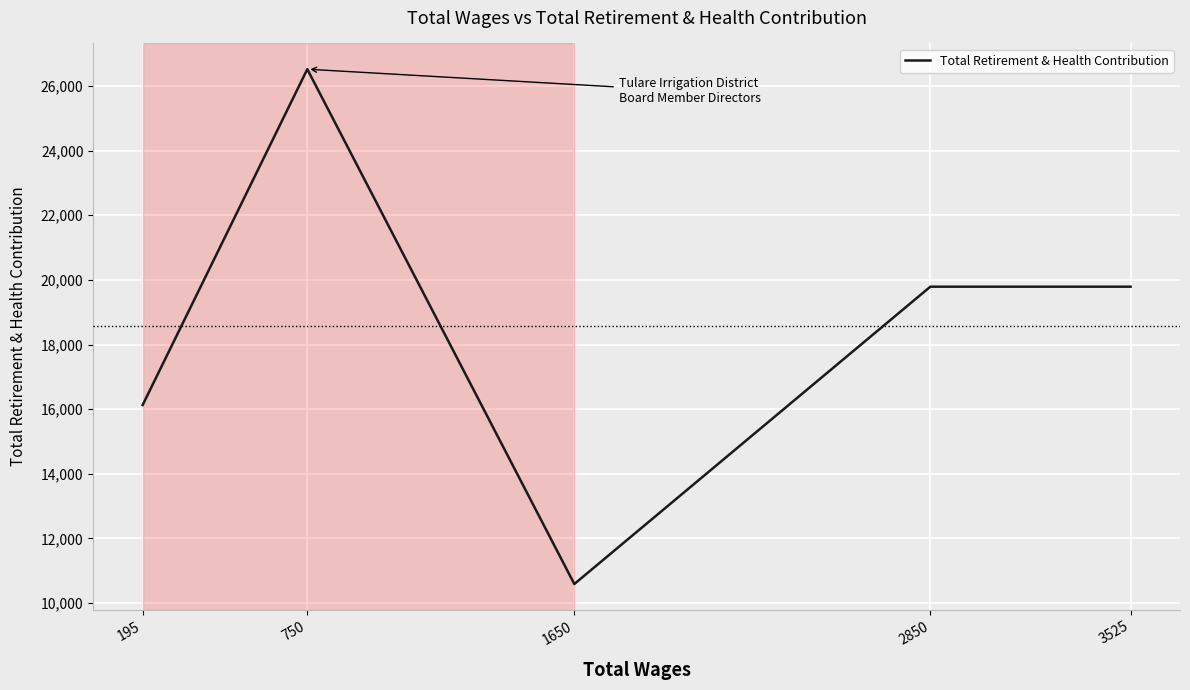

Read the value at 3525, to the nearest 100.

19800